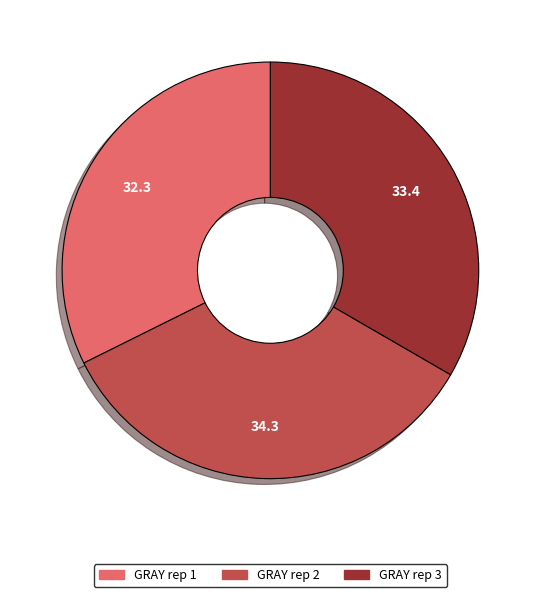

How many slices are in this pie chart?

3